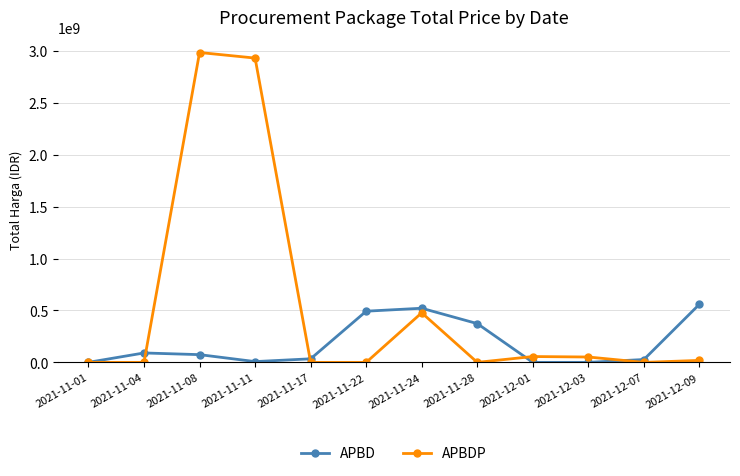

At which label does APBDP first exceed 18900000?

2021-11-08